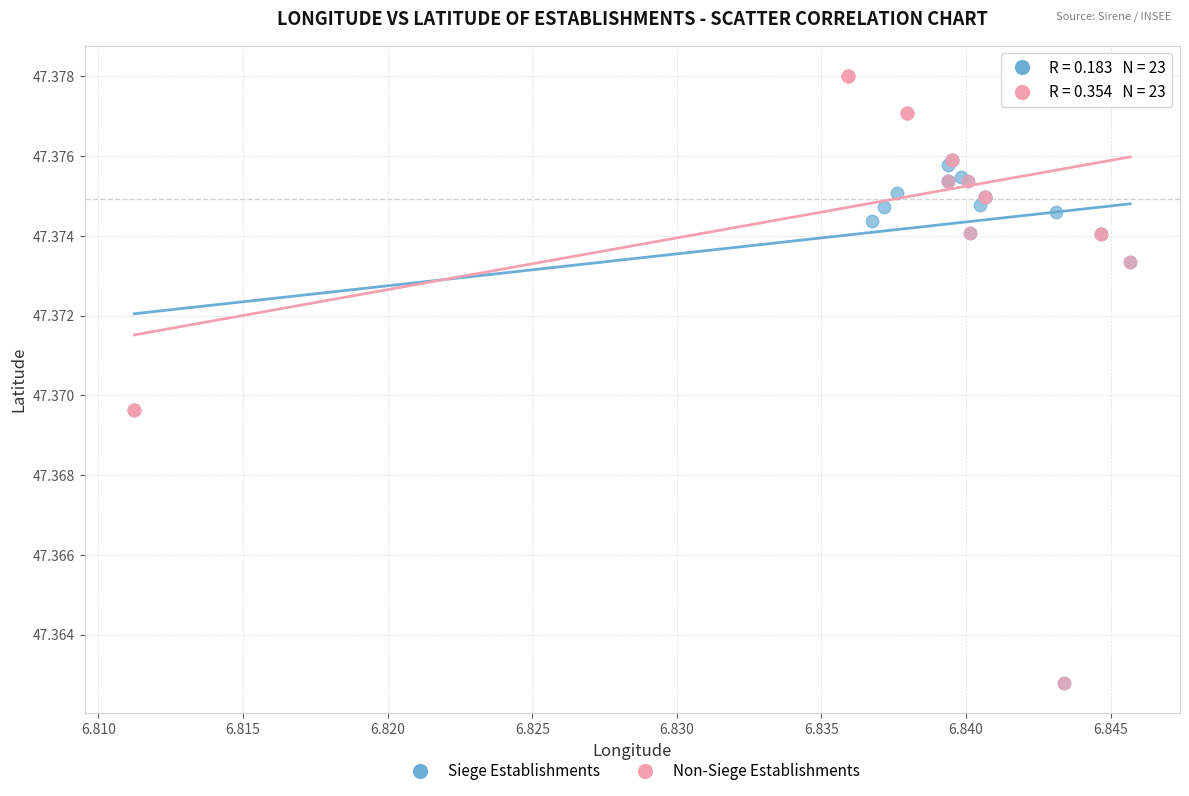

Which series has the widest spread of Y values?

Non-Siege Establishments